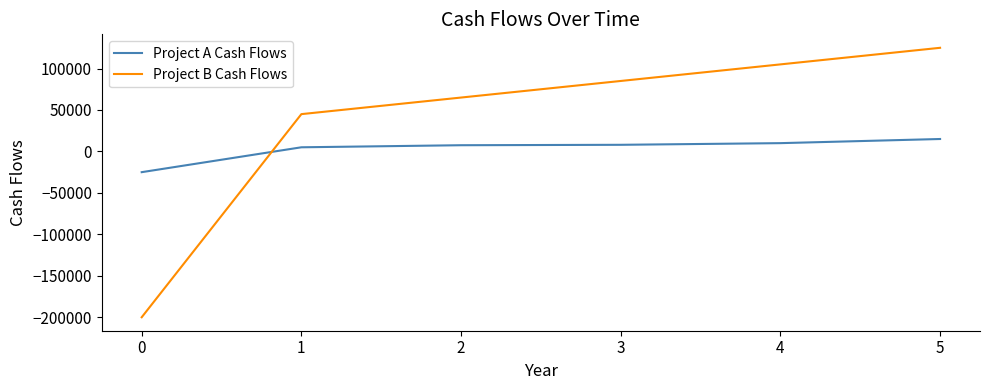

What is the lowest value of the Project B Cash Flows series?

-200000